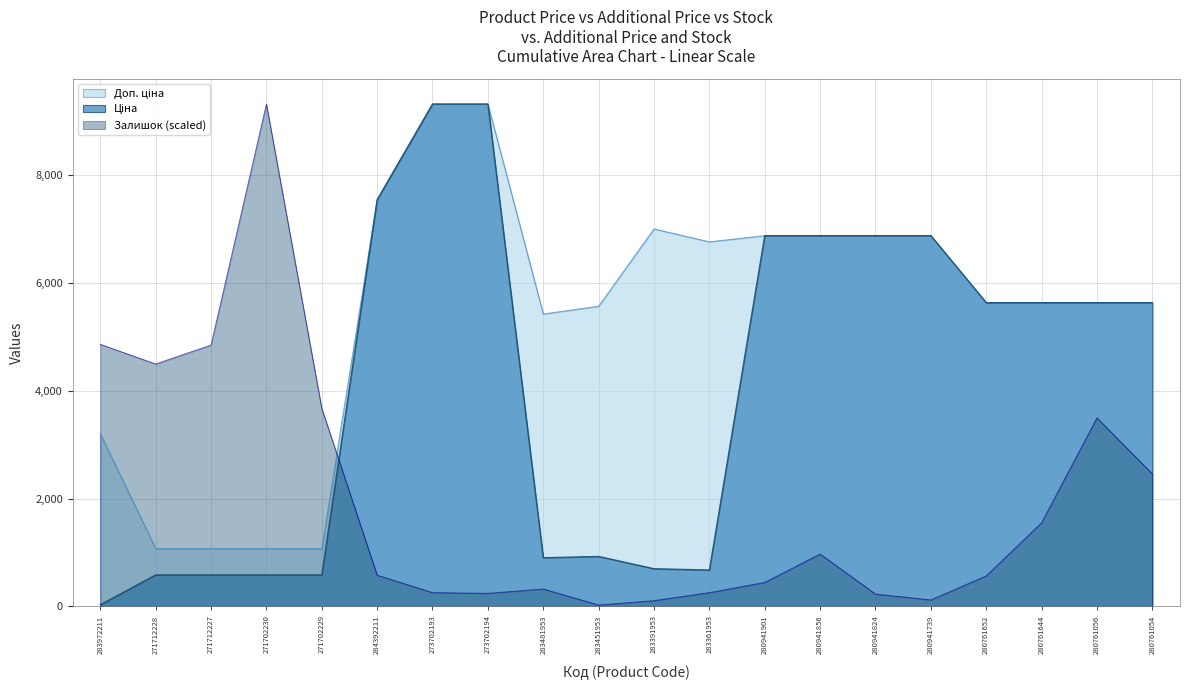

Read the Залишок value at 271702230.

9321.4